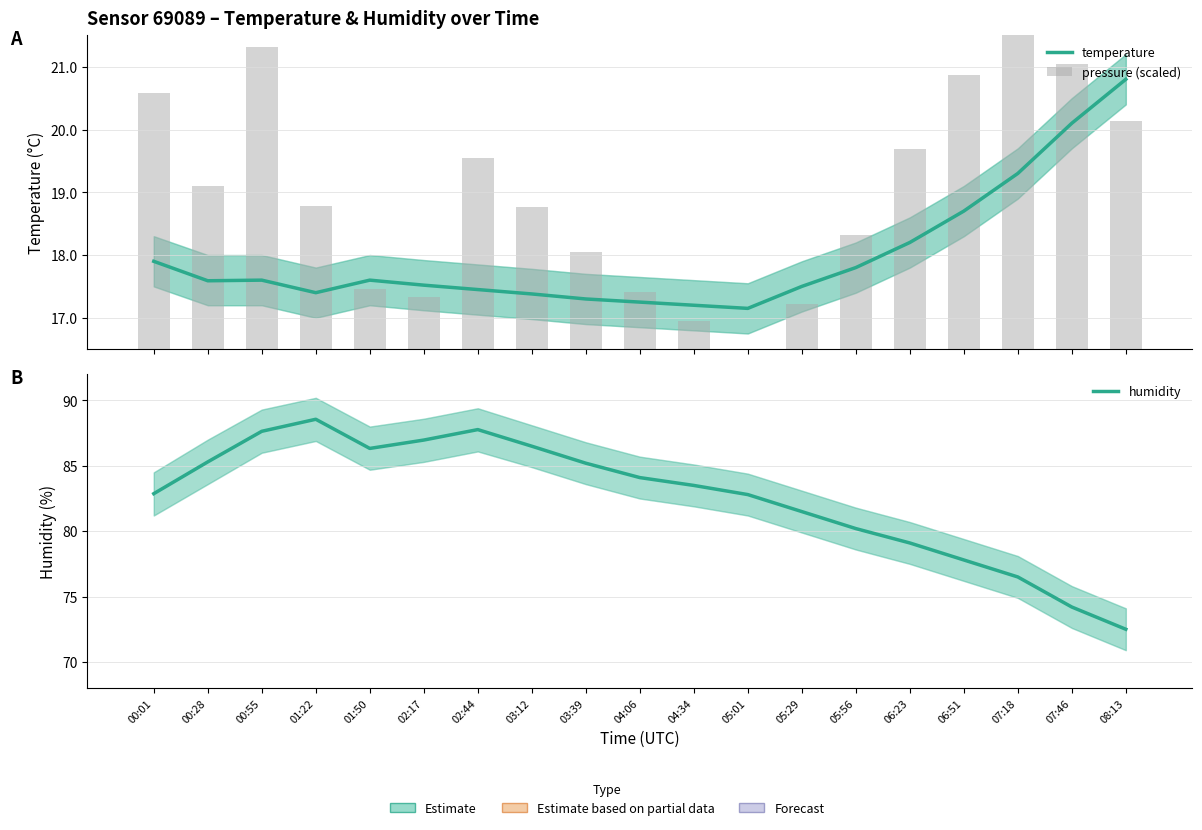

What is the maximum value shown in the chart?

88.6